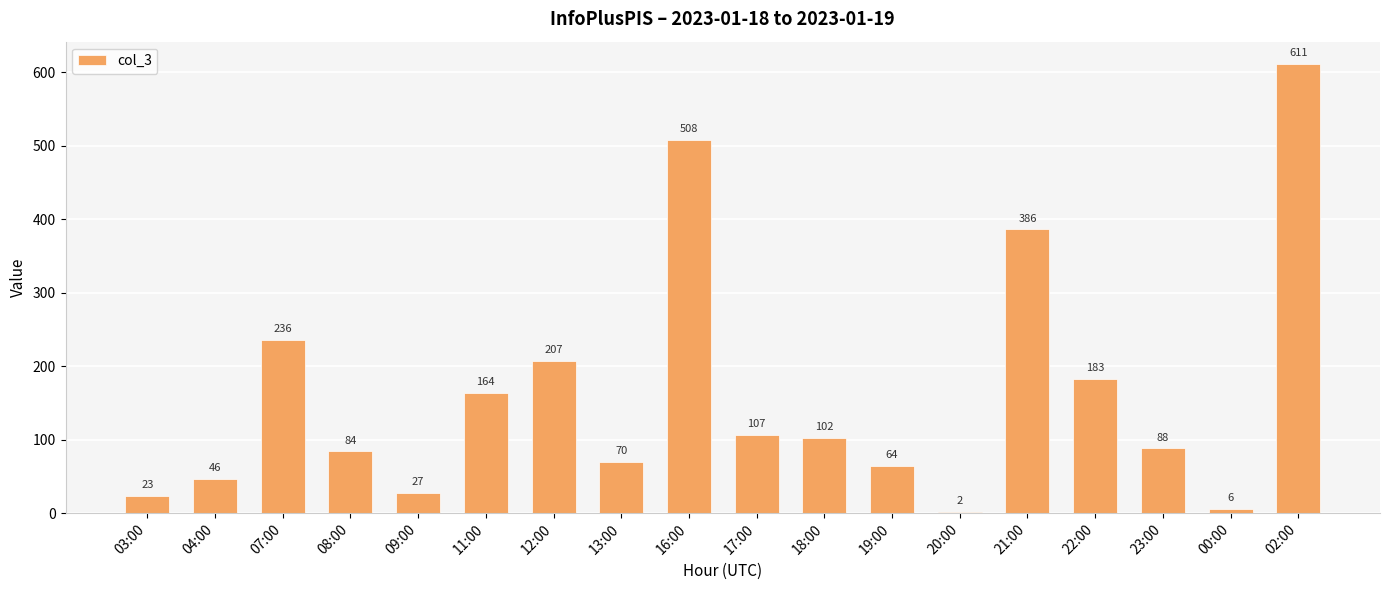

What is the label of the 17th bar from the left?

00:00